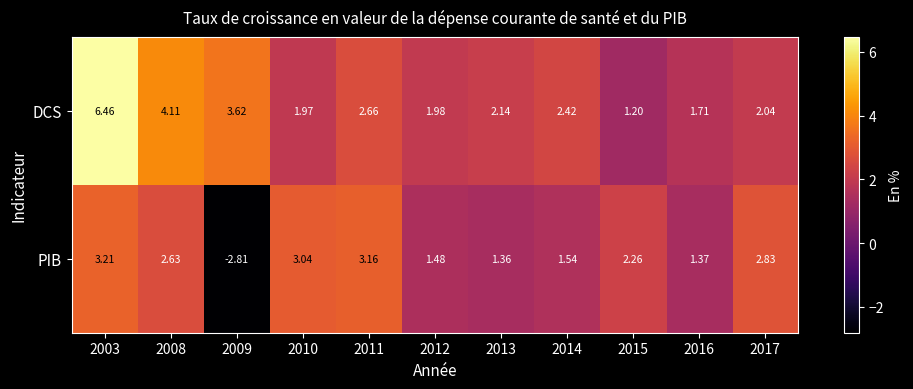

Between 2003 and 2013, which series saw the biggest shift?

DCS